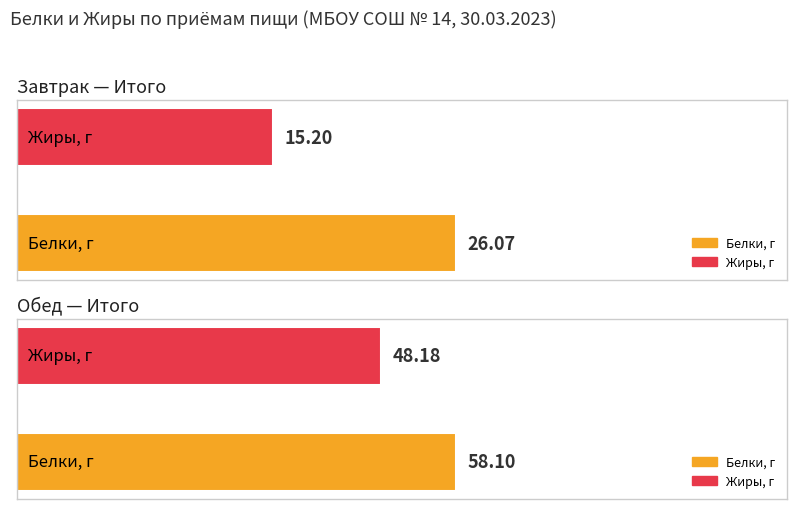

Where is Белки nearest to the value 42?

Завтрак (Итого)